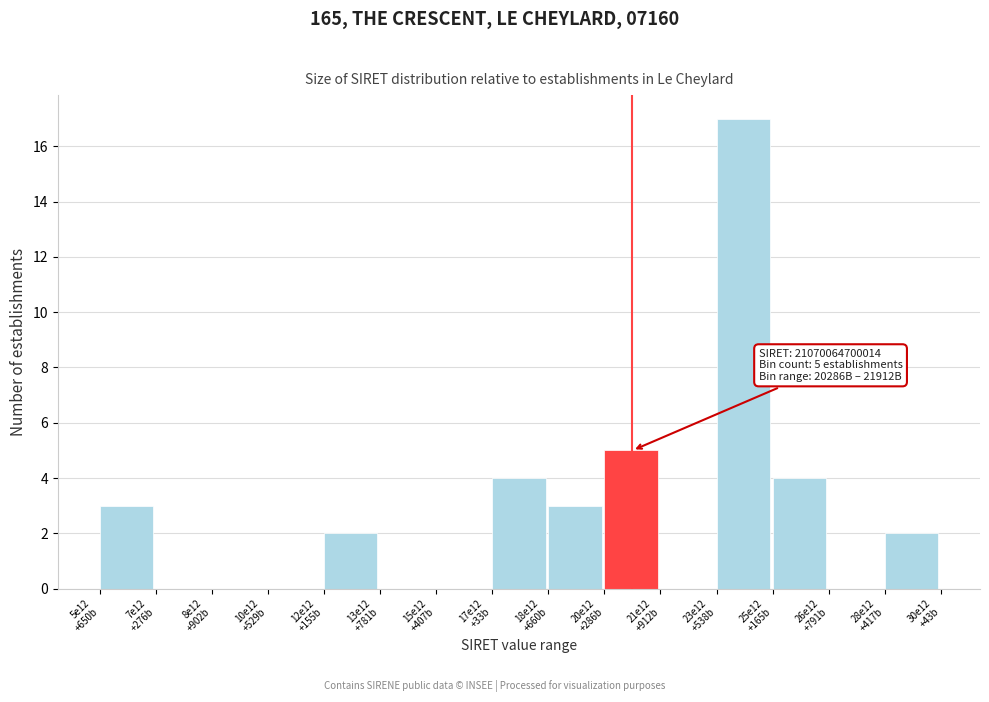

What is the sum of all values?

40